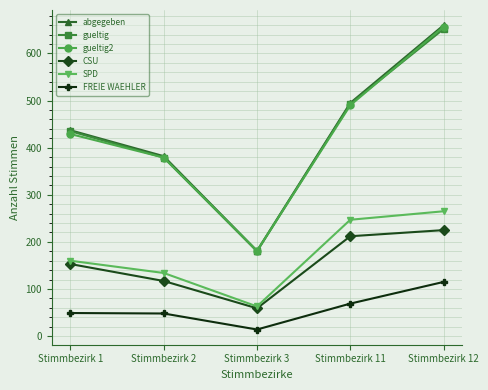

True or false: gueltig and CSU intersect in this chart.

False